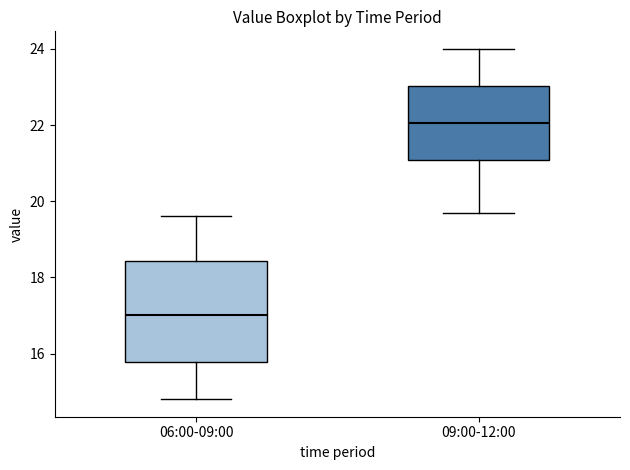

Reading left to right, read every box against the y-axis: the position of its median line, the range the box covers, and the ends of its whiskers. The values are not printed on the chart, so give them approximately, as read against the axis.

06:00-09:00: median 17.0, box 15.8 to 18.4, whiskers 14.8 to 19.6
09:00-12:00: median 22.0, box 21.0 to 23.0, whiskers 19.8 to 24.0